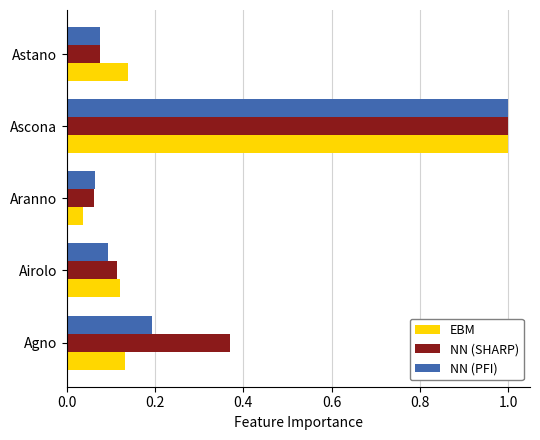

The NN (SHARP) series shows 0.1 at Astano. True or false?

True